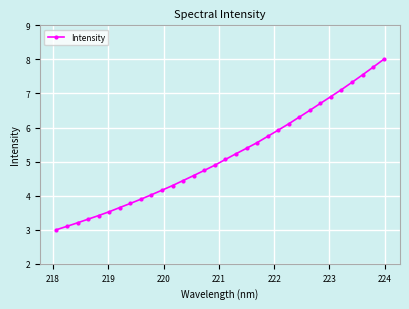

What is the difference between the maximum and second lowest values?

4.9